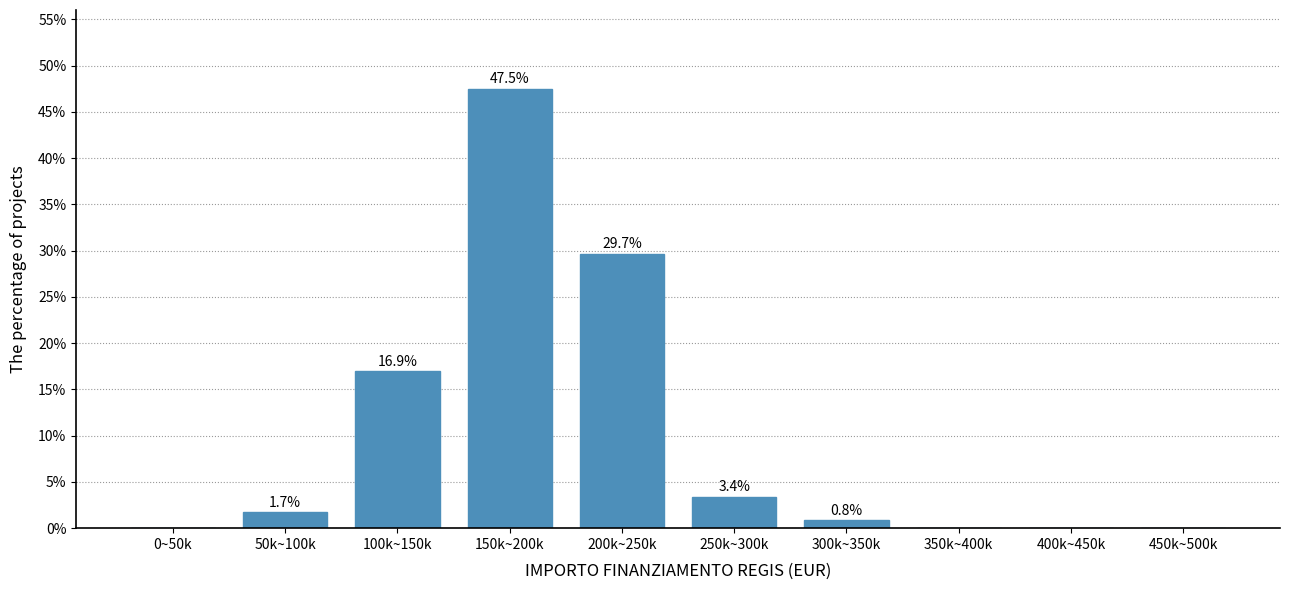

Reading right to left, list all the values displayed in this chart.

450k~500k=0.0	400k~450k=0.0	350k~400k=0.0	300k~350k=0.8	250k~300k=3.4	200k~250k=29.7	150k~200k=47.5	100k~150k=16.9	50k~100k=1.7	0~50k=0.0